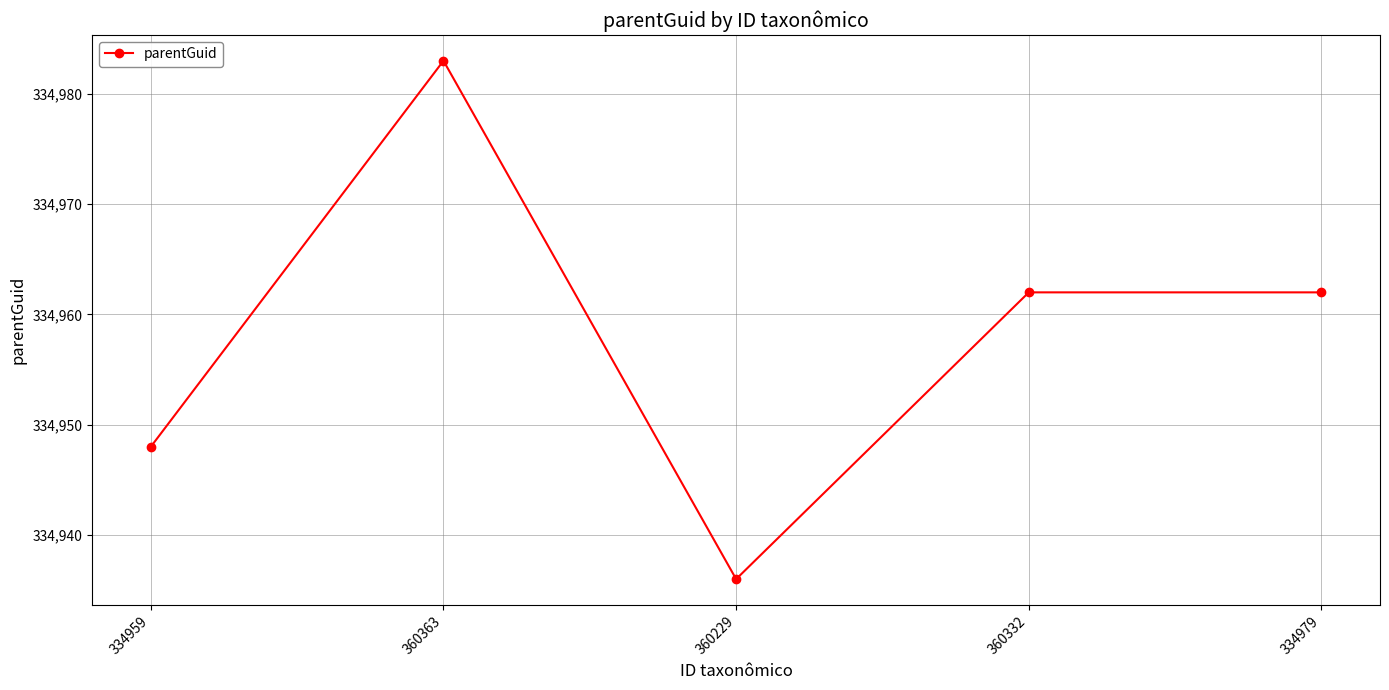

How many lines are shown in the chart?

1